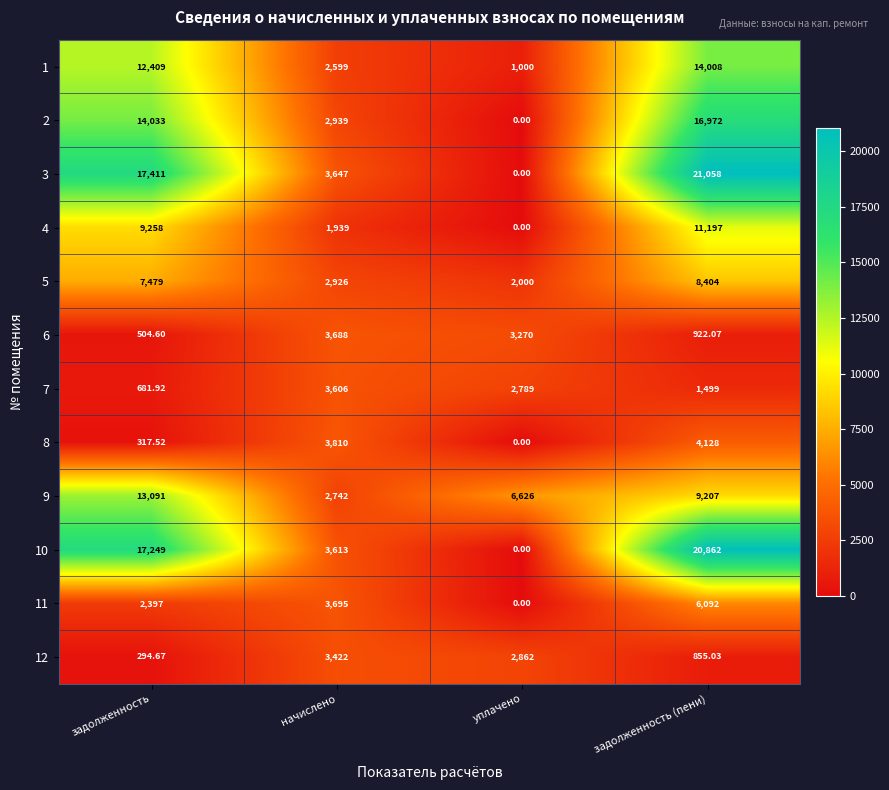

Is the value of 9 at задолженность greater than the value of 5 at задолженность?

Yes